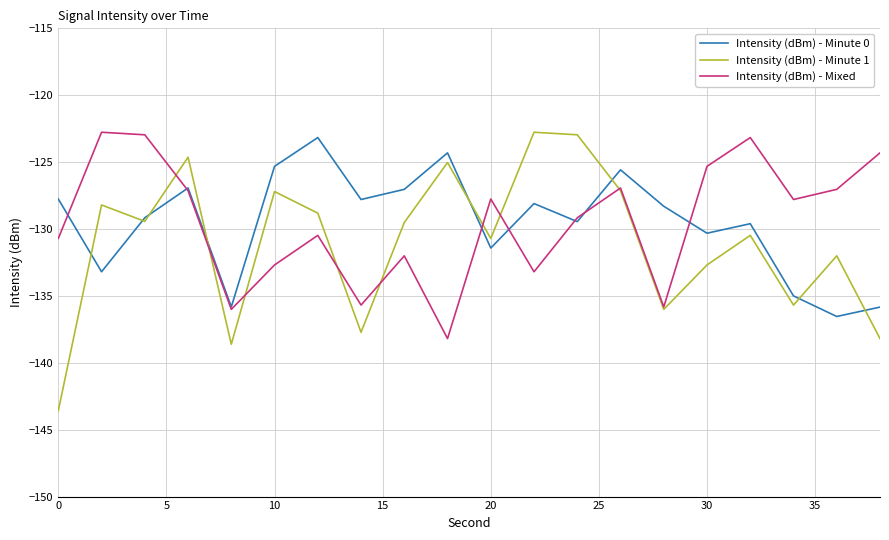

In Intensity (dBm) - Minute 1, how many points are higher than both neighbors (excluding endpoints)?

7